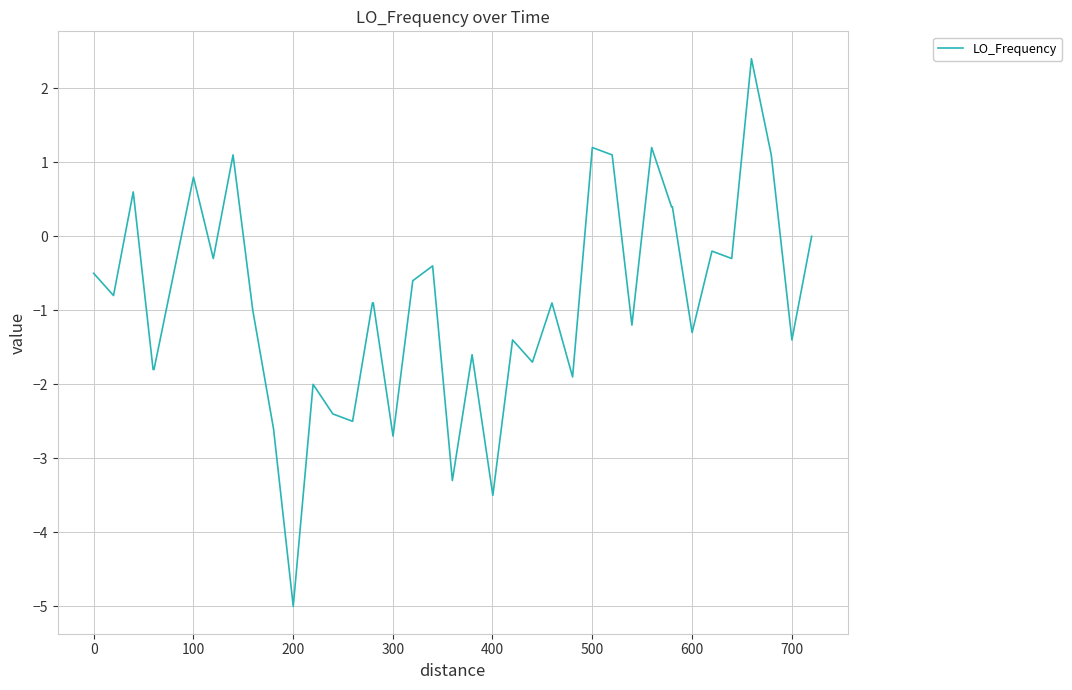

How many lines are shown in the chart?

1